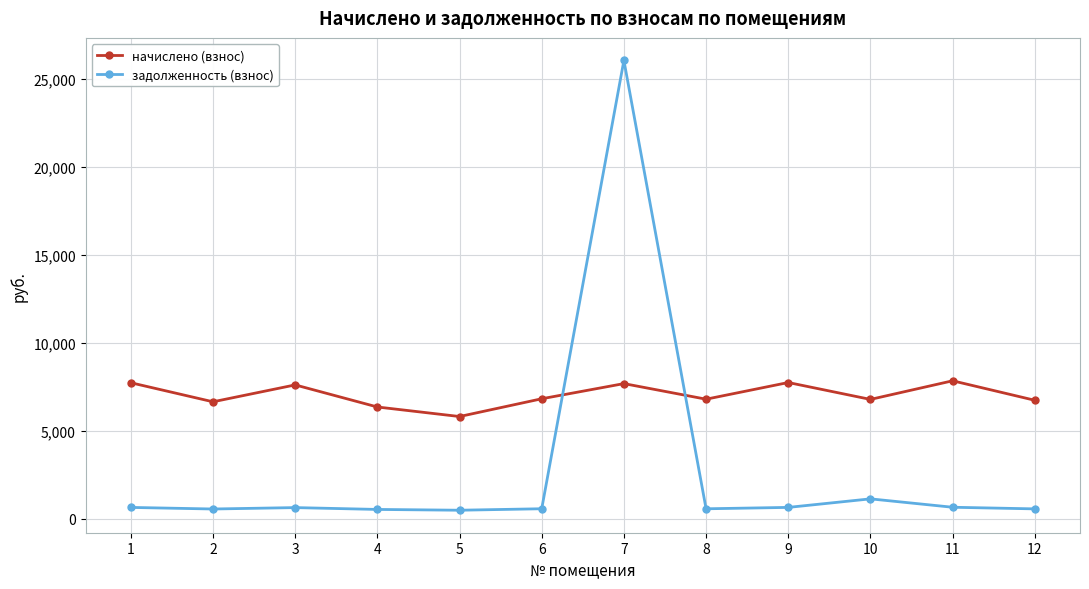

What is the average value of the задолженность (взнос) series?

2752.4